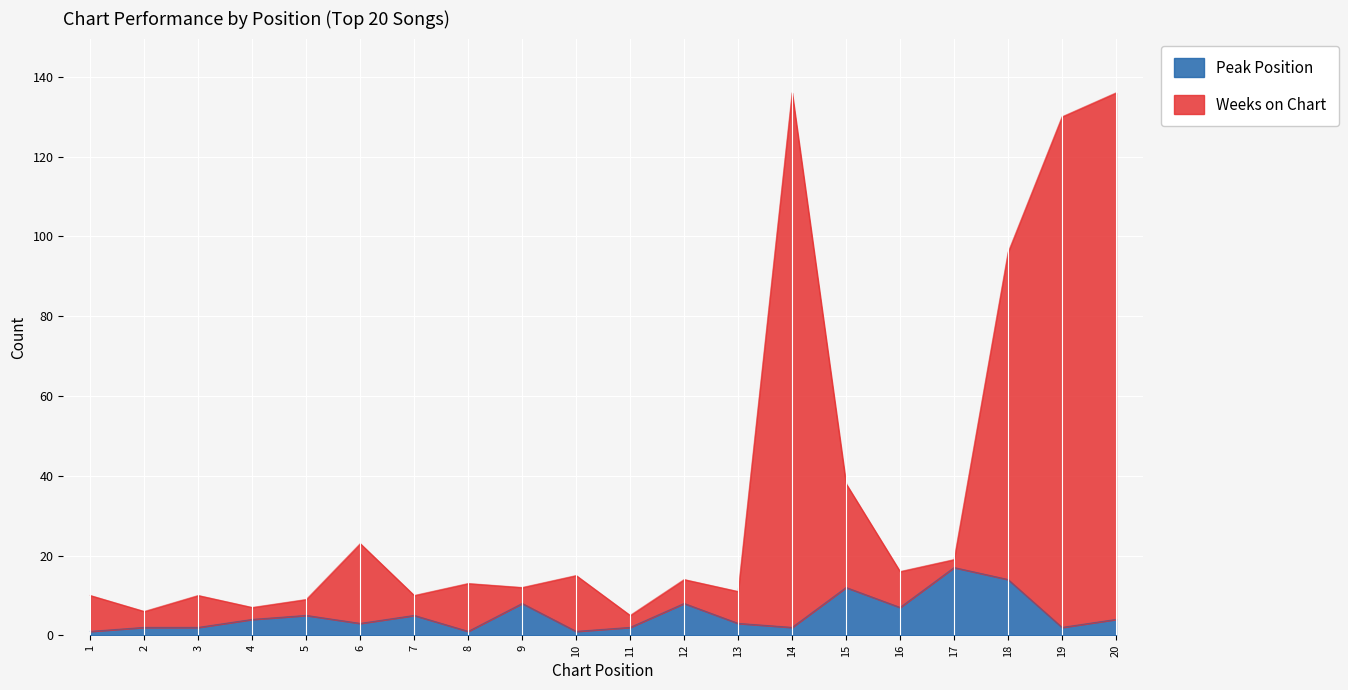

True or false: Weeks on Chart and Peak Position intersect in this chart.

False